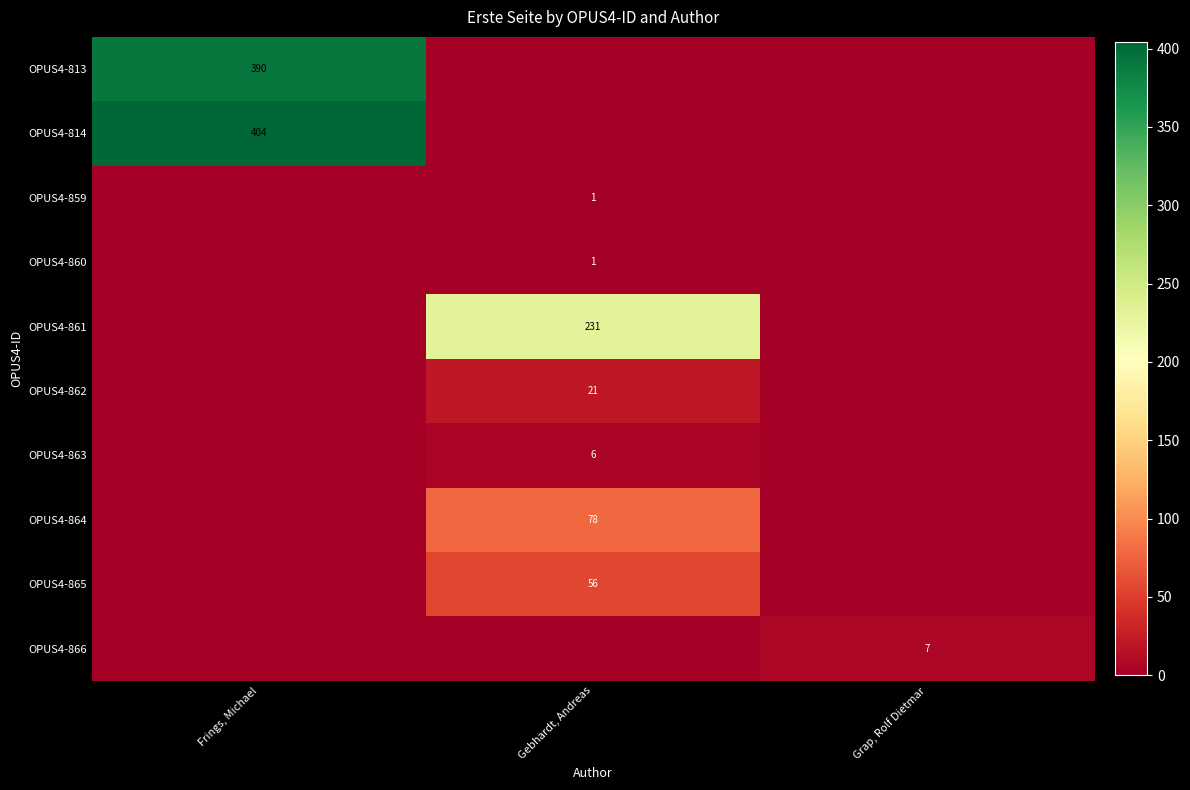

The value of OPUS4-813 at Frings, Michael is 390. True or false?

True